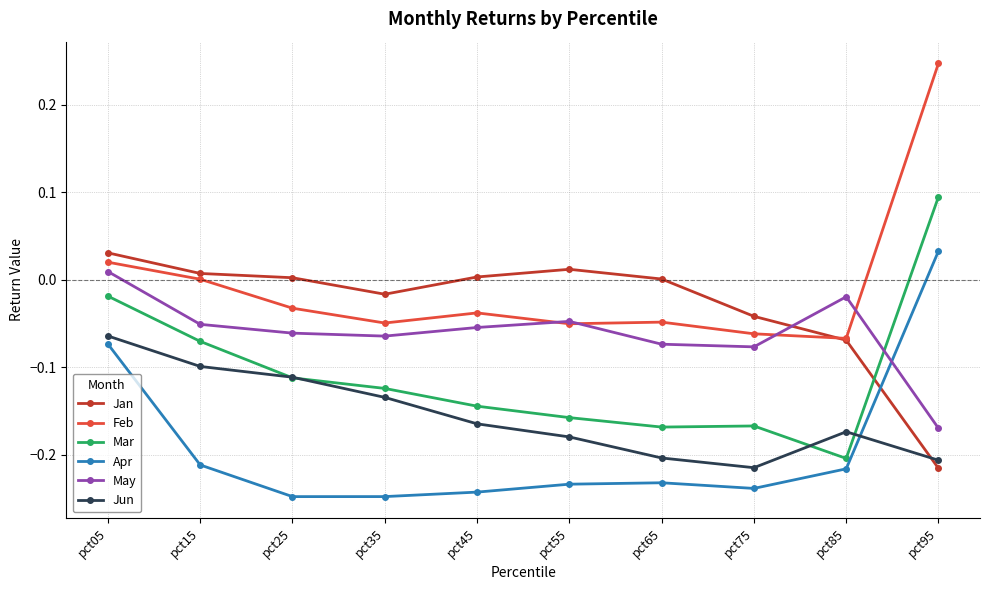

True or false: Feb has more than 2 interior local peaks.

False